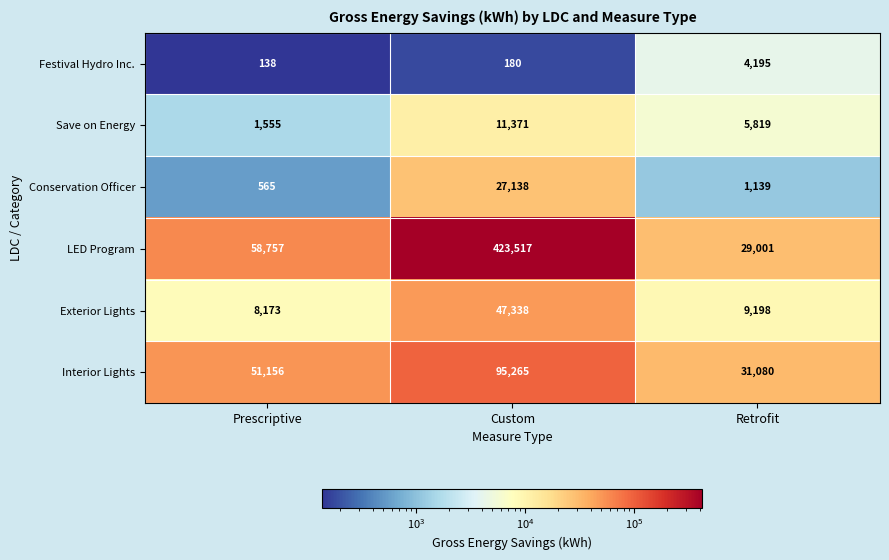

What is the difference between the highest and lowest values at Prescriptive?

58619